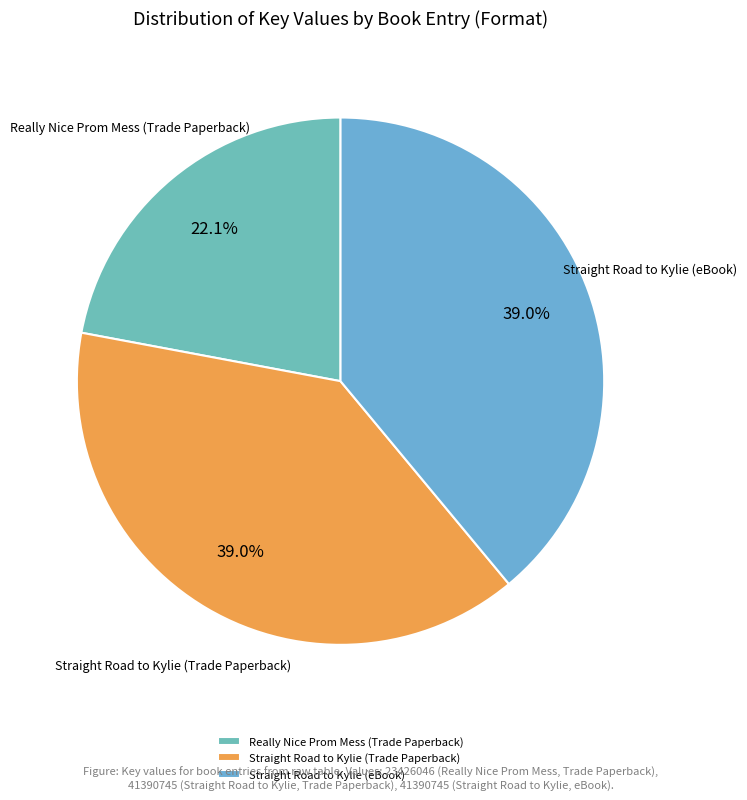

What percentage is the Really Nice Prom Mess (Trade Paperback) slice, to the nearest percent?

22%